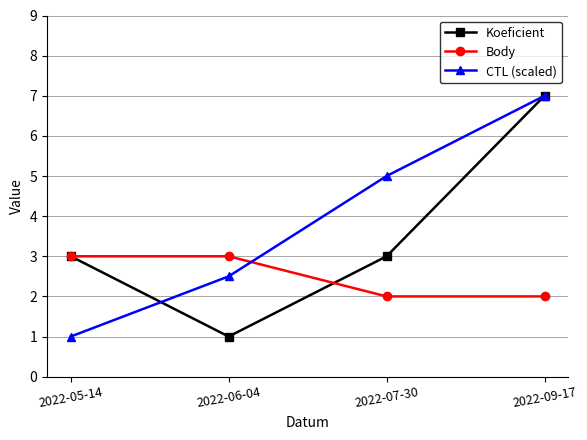

What is the maximum value shown in the chart?

7.0